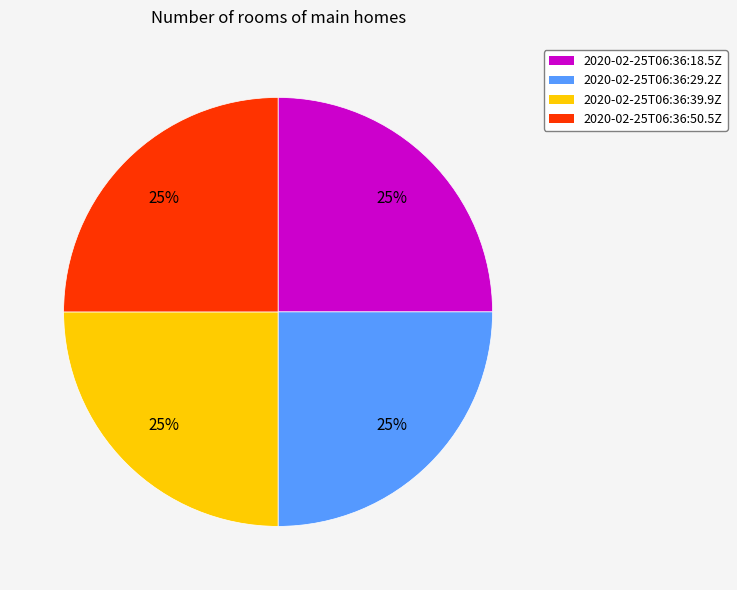

To the nearest percent, what is the combined percentage of 2020-02-25T06:36:18.5Z and 2020-02-25T06:36:50.5Z?

50%